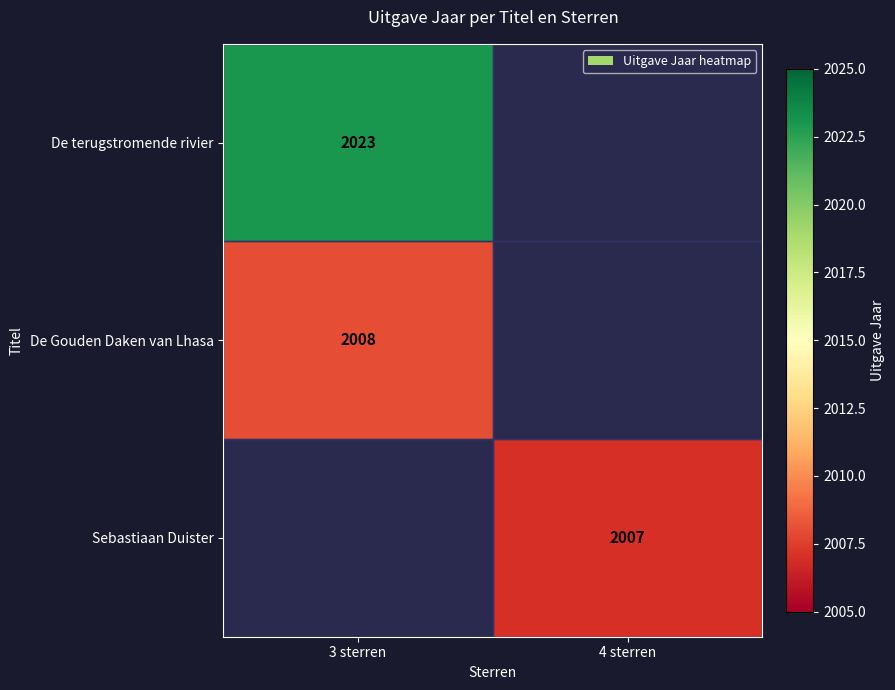

What is the spread (max minus min) of values at 3 sterren?

15.0